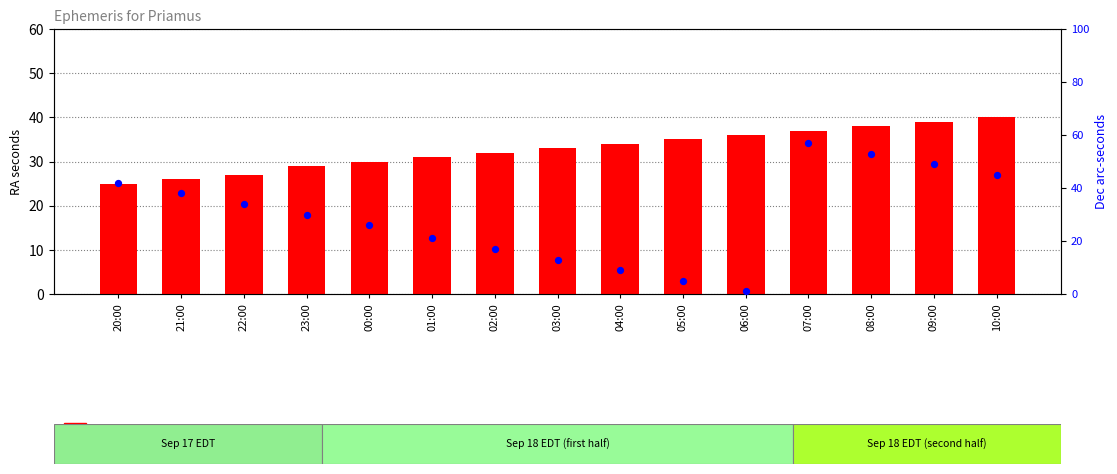

Which series contains the lowest Y value?

Dec arc-seconds